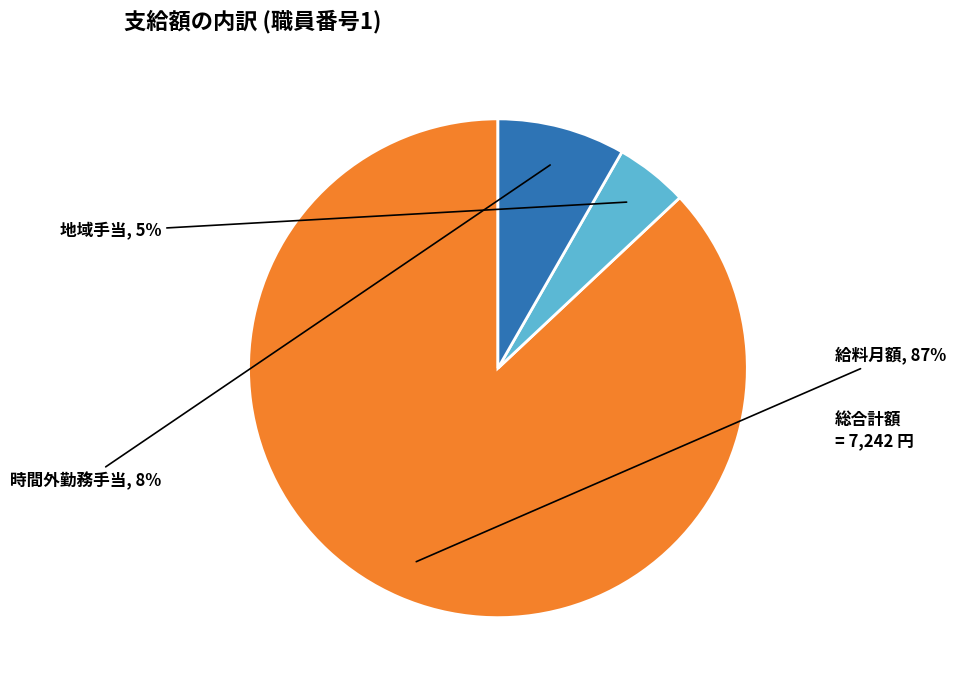

To the nearest percent, what is the difference between the largest and smallest slice percentages?

82%